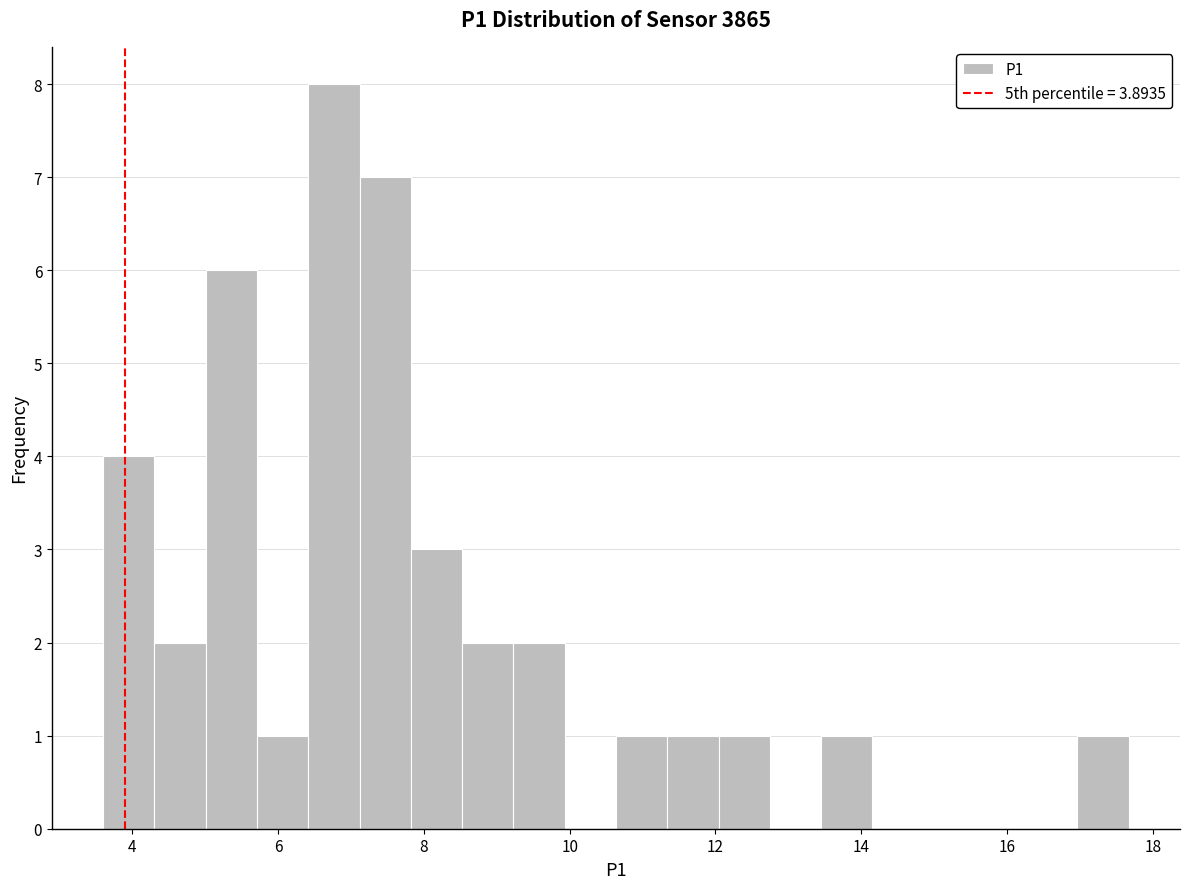

Around what value on the x-axis is the tallest bar? Give the approximate position of its centre, as read against the axis.

6.8